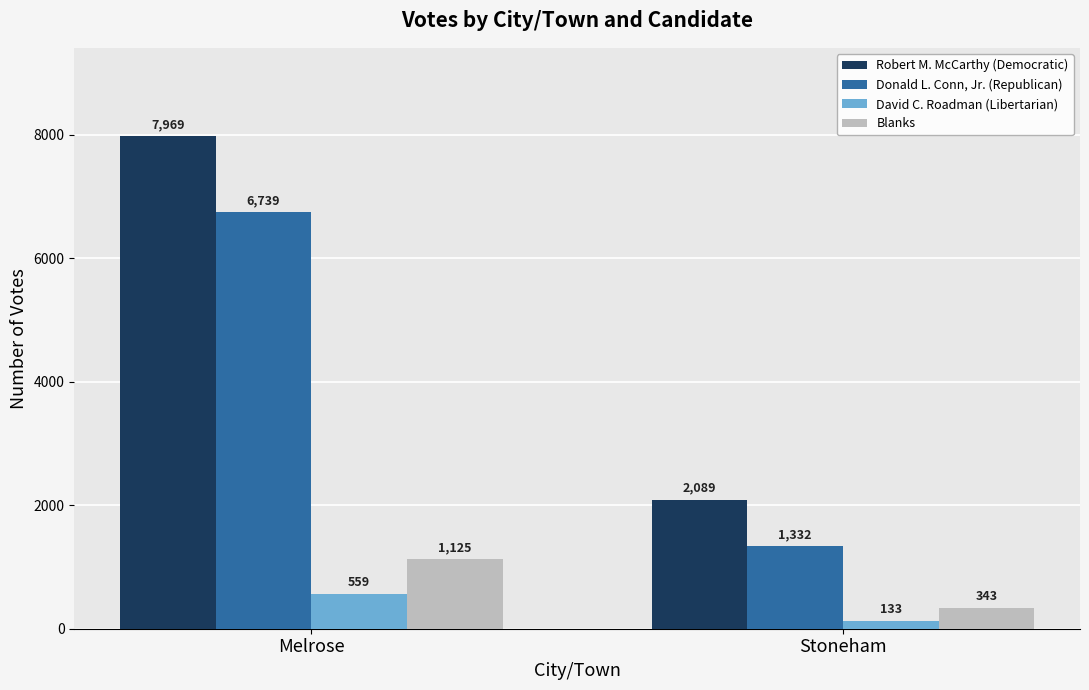

What is the label of the 1st bar from the left?

Melrose